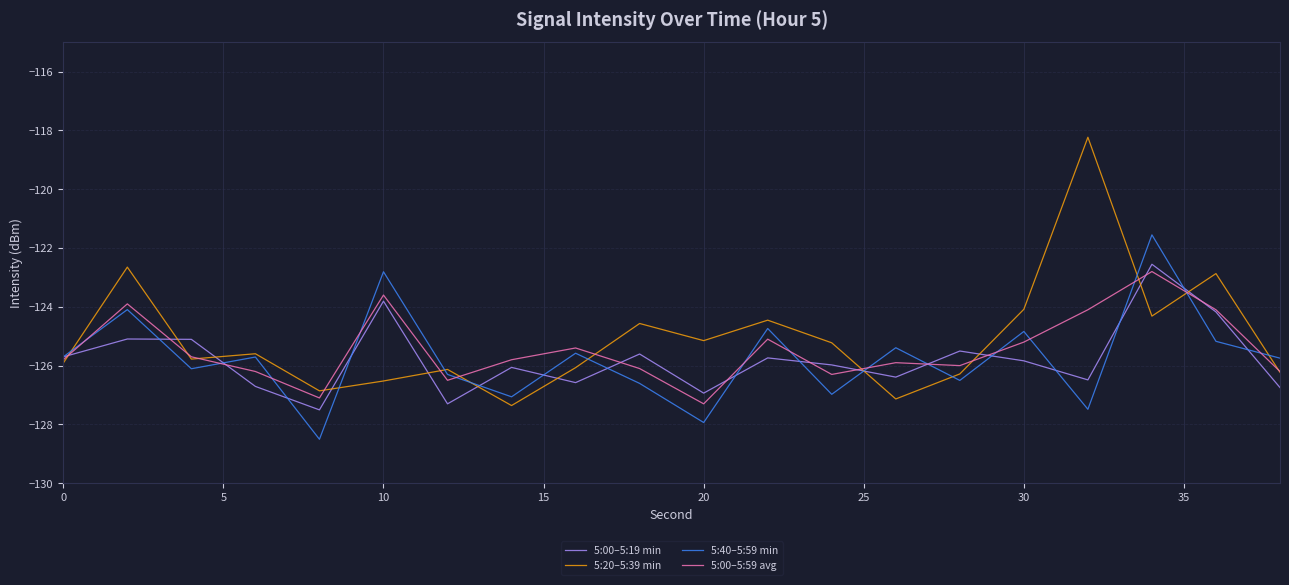

Which series has the largest range (max minus min)?

5:20–5:39 min